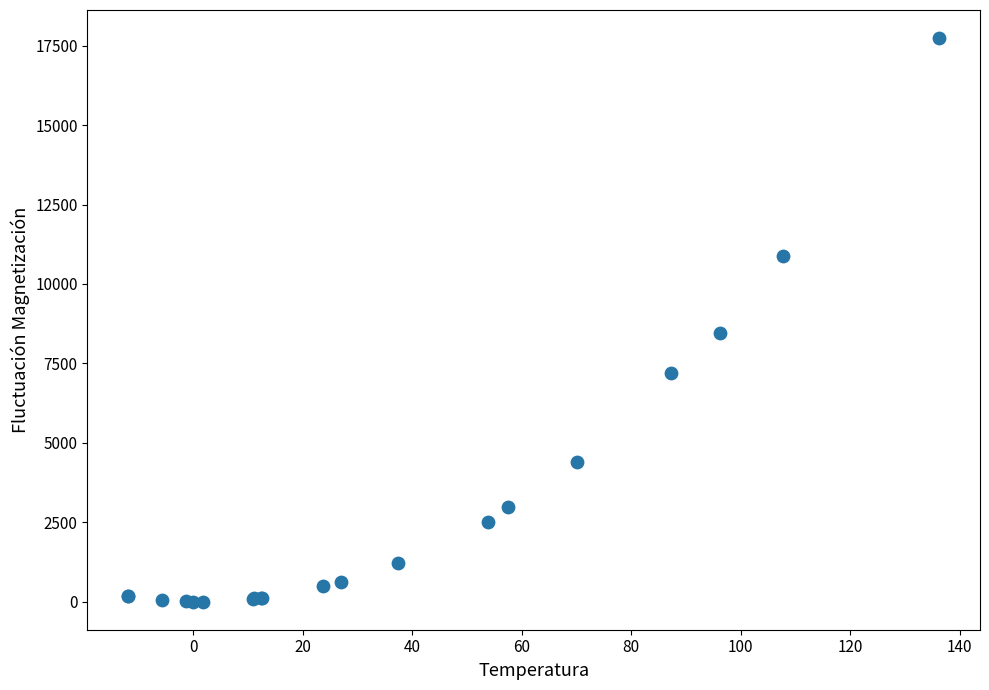

What Y value in the scatter plot is closest to 8870?

8465.2